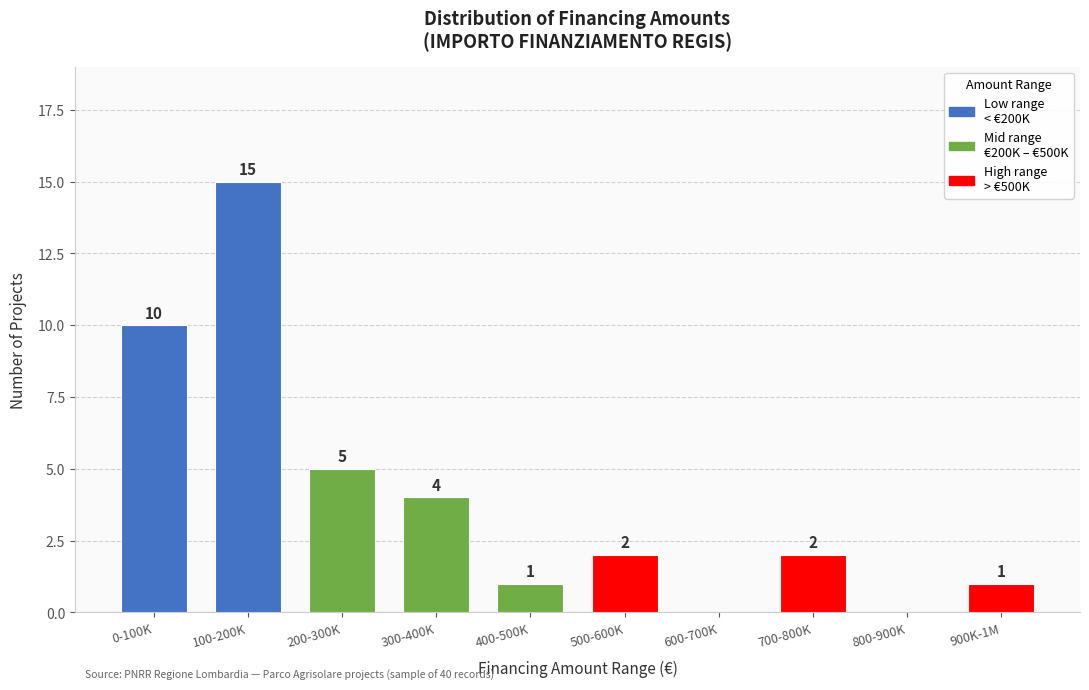

Reading left to right, list all the values displayed in this chart.

0-100K=10	100-200K=15	200-300K=5	300-400K=4	400-500K=1	500-600K=2	600-700K=0	700-800K=2	800-900K=0	900K-1M=1